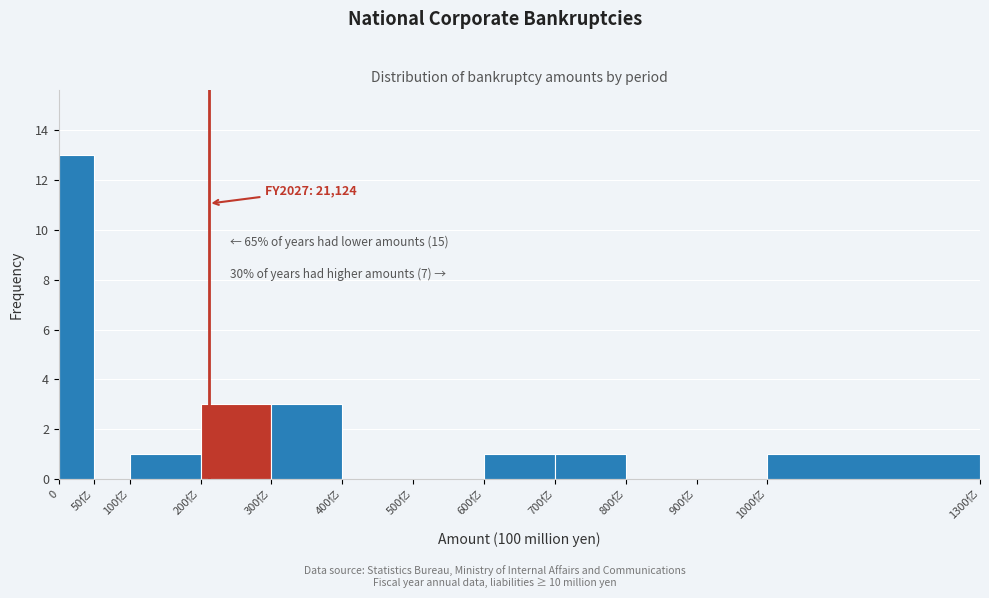

Reading left to right, what are all the values shown in this chart?

0=13	50亿=0	100亿=1	200亿=3	300亿=3	400亿=0	500亿=0	600亿=1	700亿=1	800亿=0	900亿=0	1000亿=1